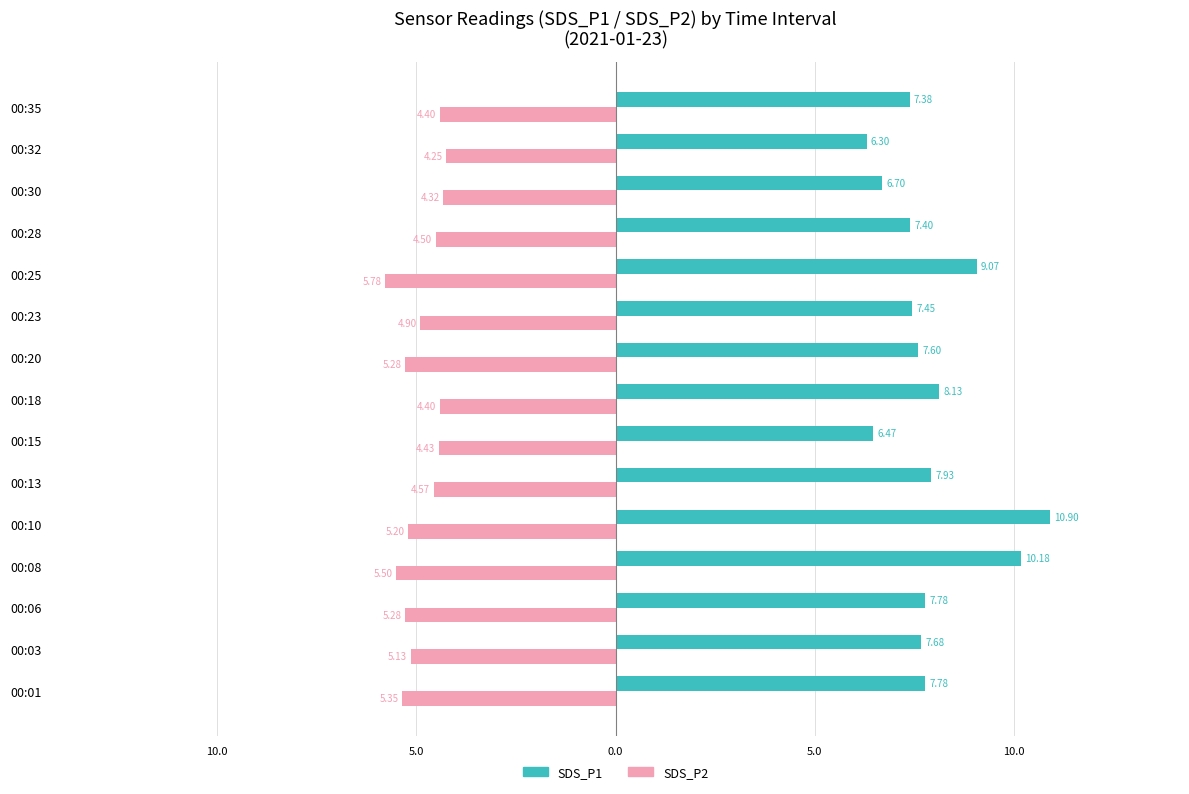

What are all the series names shown in the legend?

SDS_P1, SDS_P2